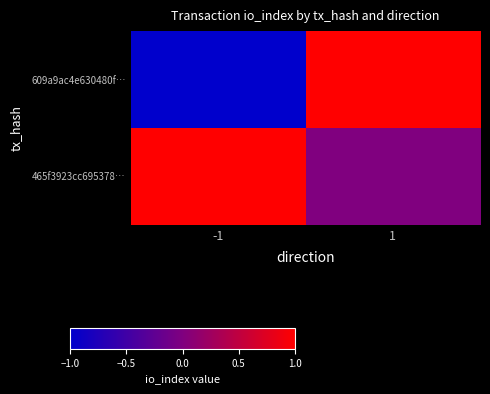

Which series changed the most between -1 and 1?

609a9ac4e630480f…